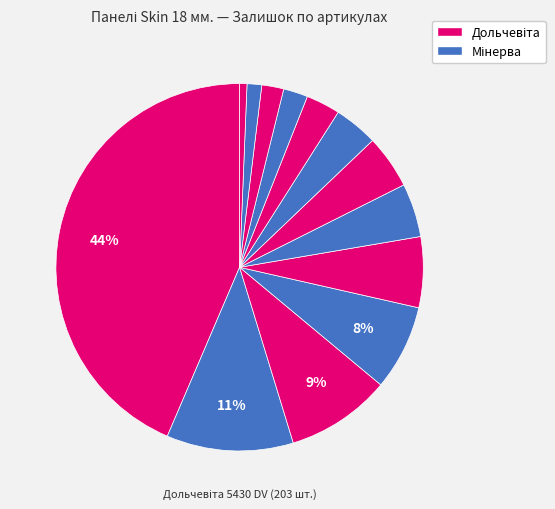

Count the number of slices in the pie.

13